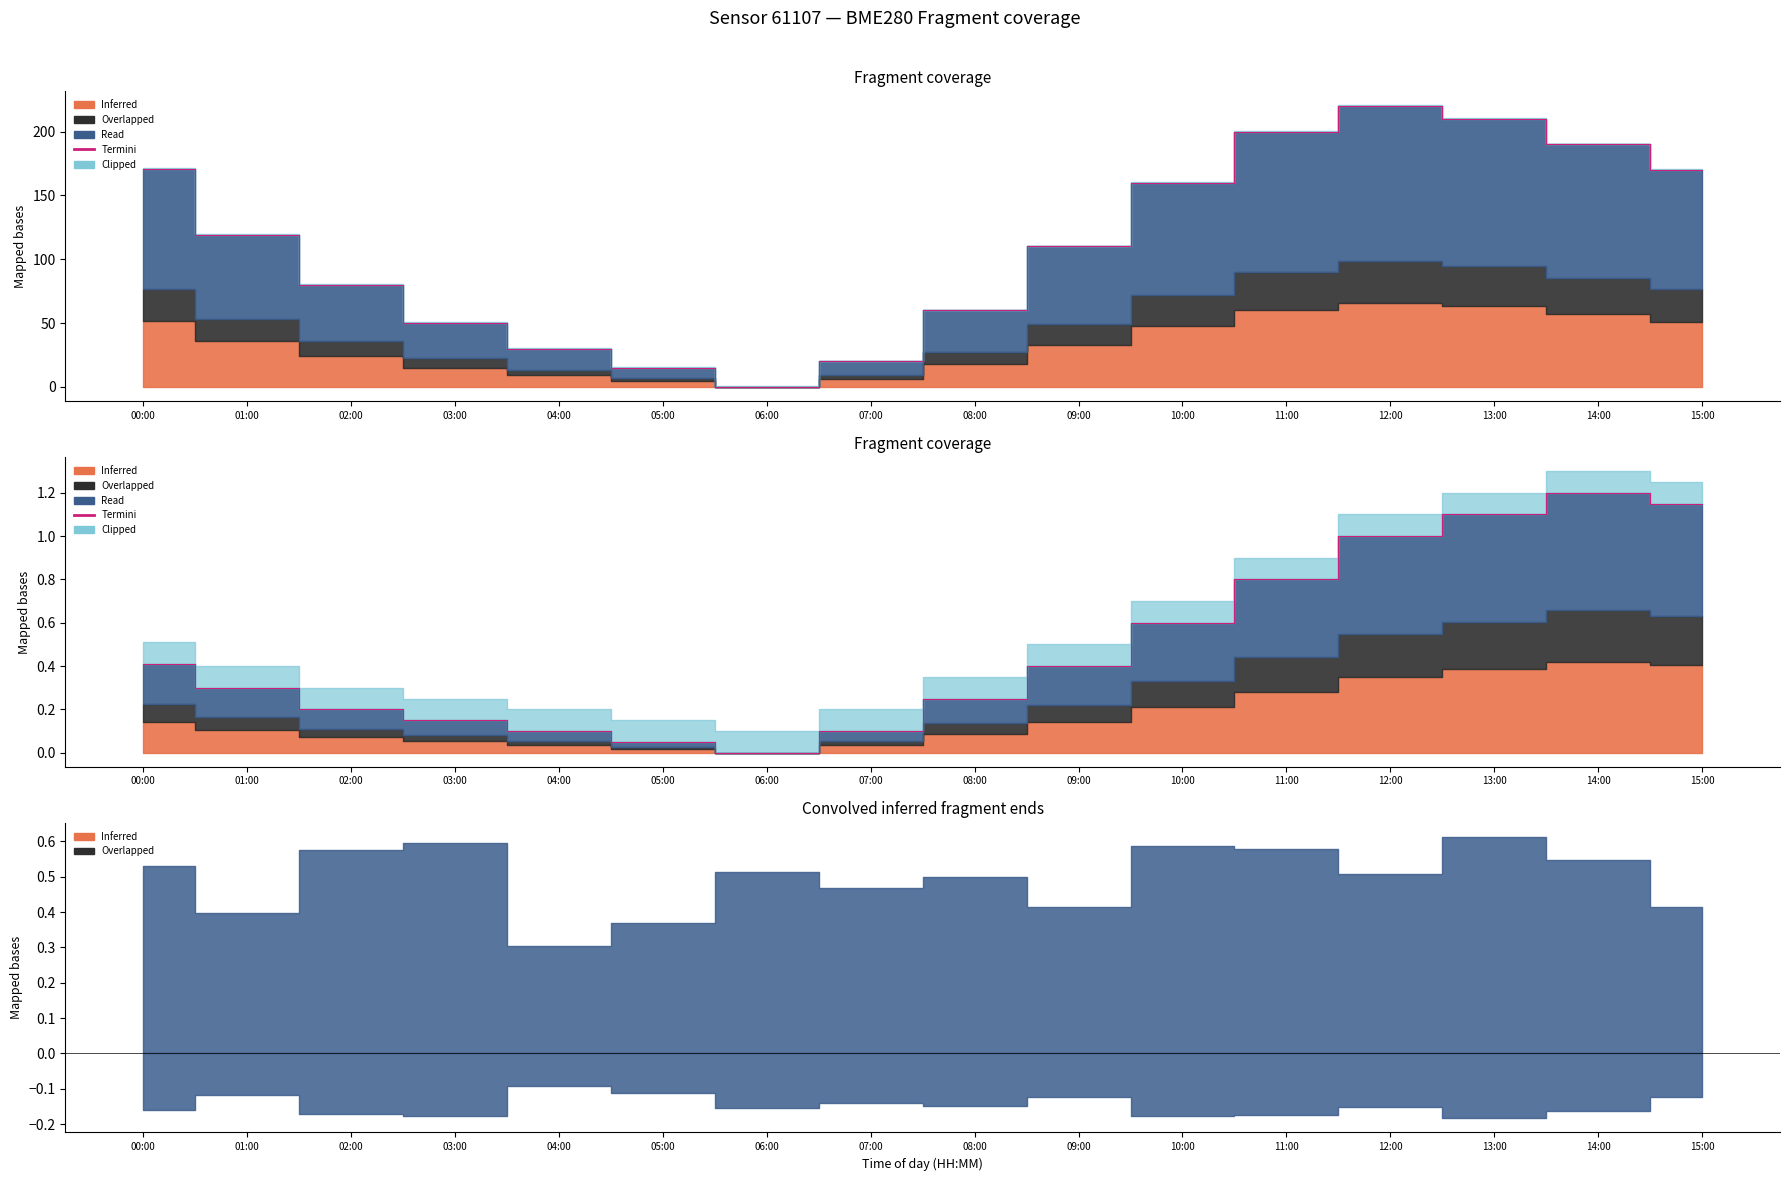

Reading right to left, what are all the values shown in this chart?

15:00=1.2	14:00=1.2	13:00=1.1	12:00=1.0	11:00=0.8	10:00=0.6	09:00=0.4	08:00=0.2	07:00=0.1	06:00=0.0	05:00=0.0	04:00=0.1	03:00=0.2	02:00=0.2	01:00=0.3	00:00=0.4